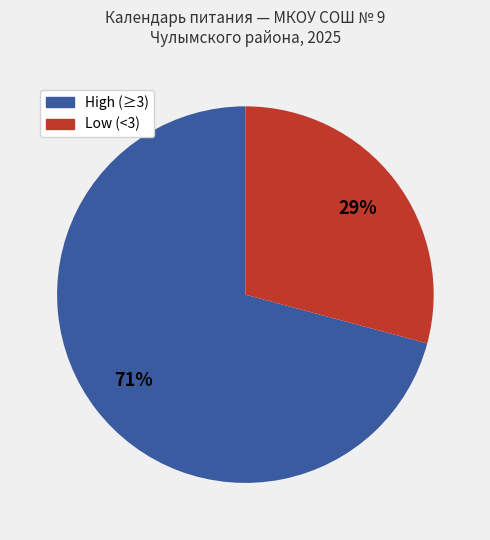

Is there any slice that represents more than half of the pie?

Yes